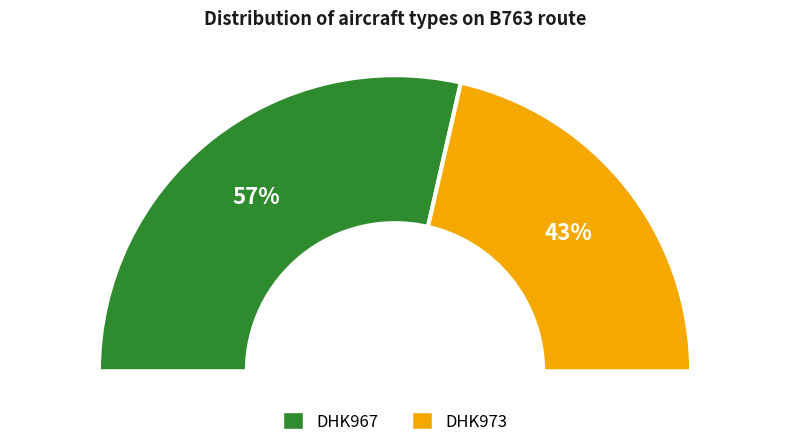

What percentage is the DHK973 slice, to the nearest percent?

43%